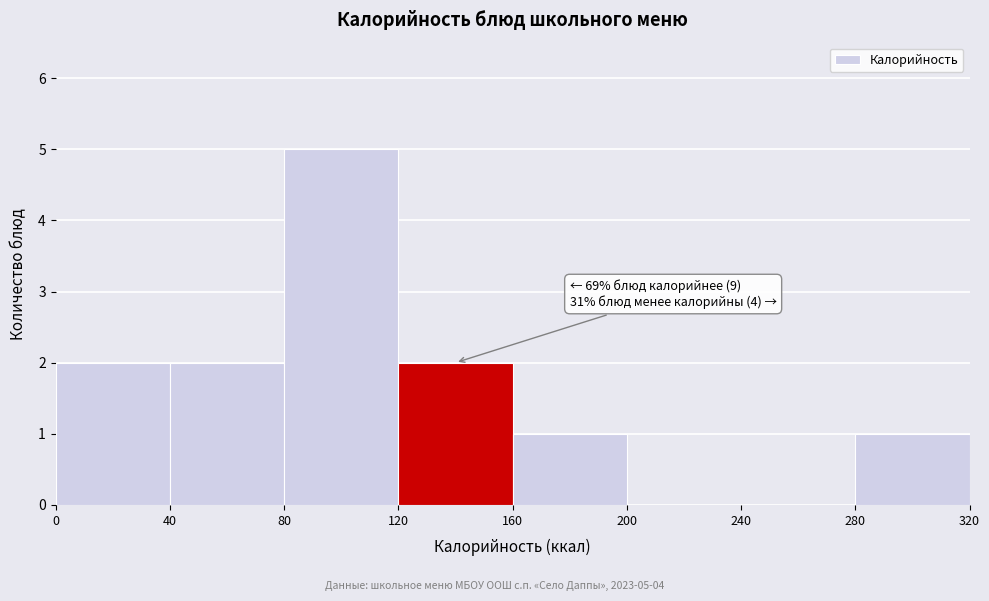

Which range on the x-axis has the tallest bar?

80 to 120